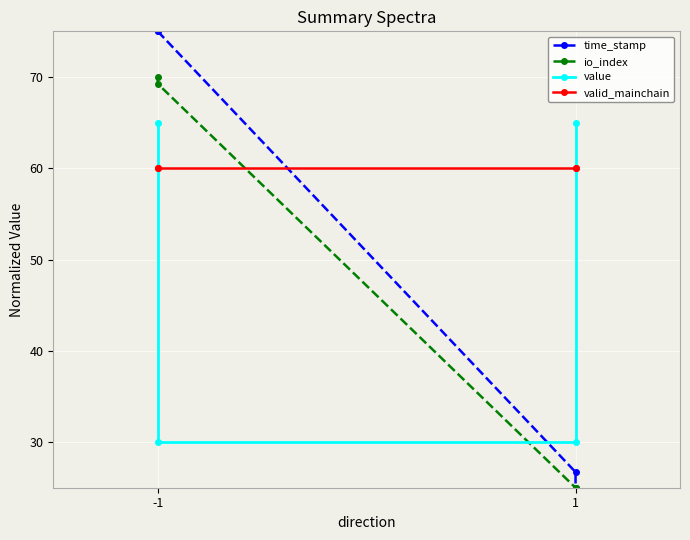

At which category is the sum across all series the highest?

-1